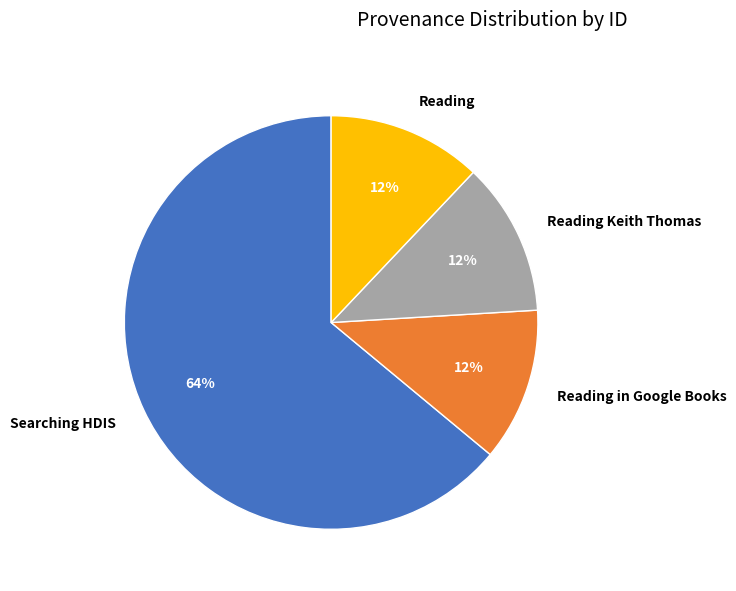

Is it true that Reading in Google Books is 12% of the pie?

True